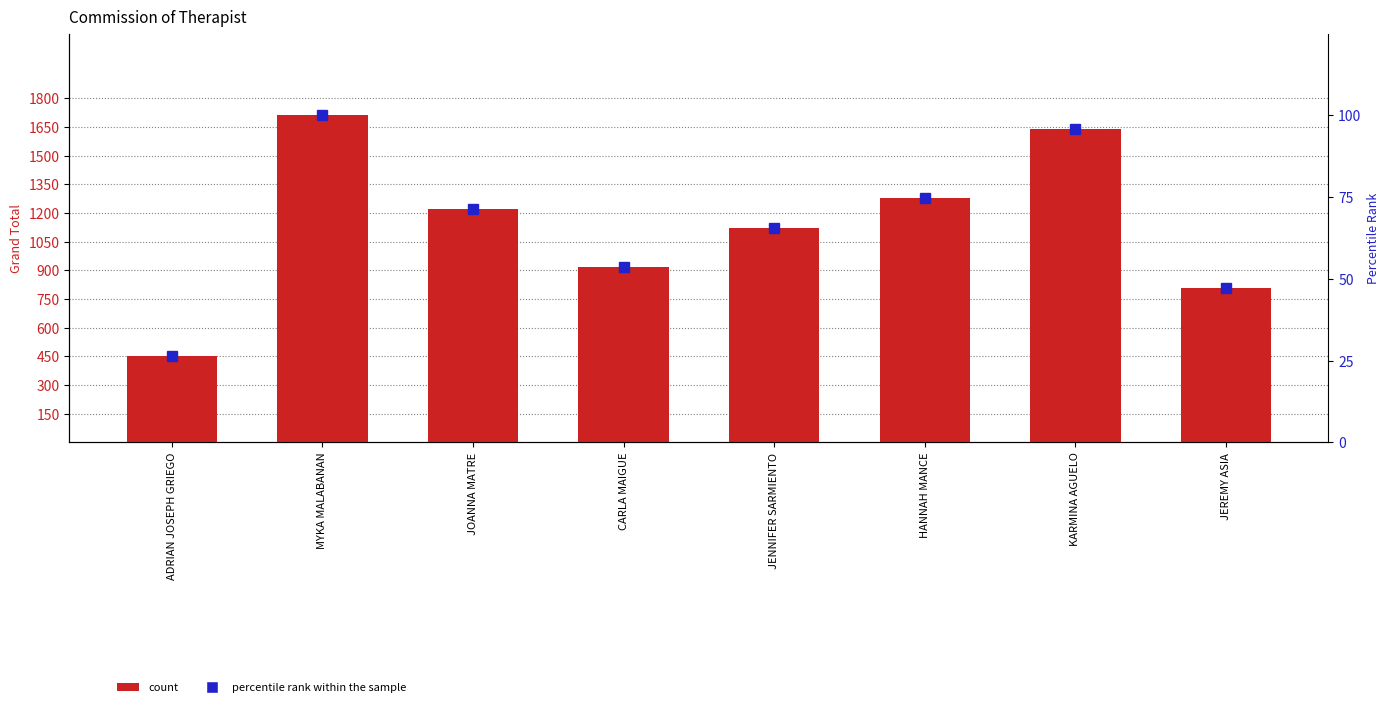

List the series in order of their overall mean, lowest first.

percentile rank within the sample, count